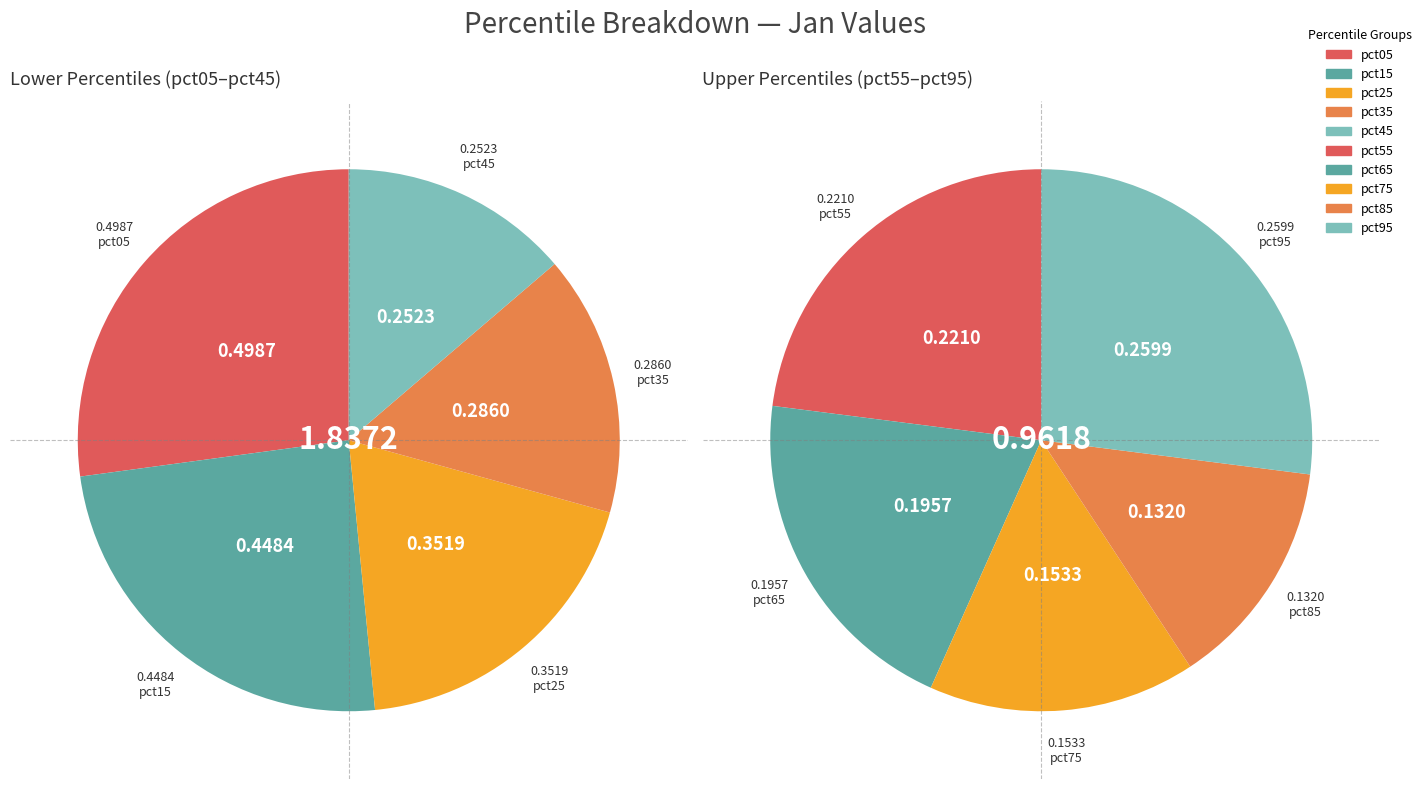

Does pct65 account for over 50% of the chart?

No